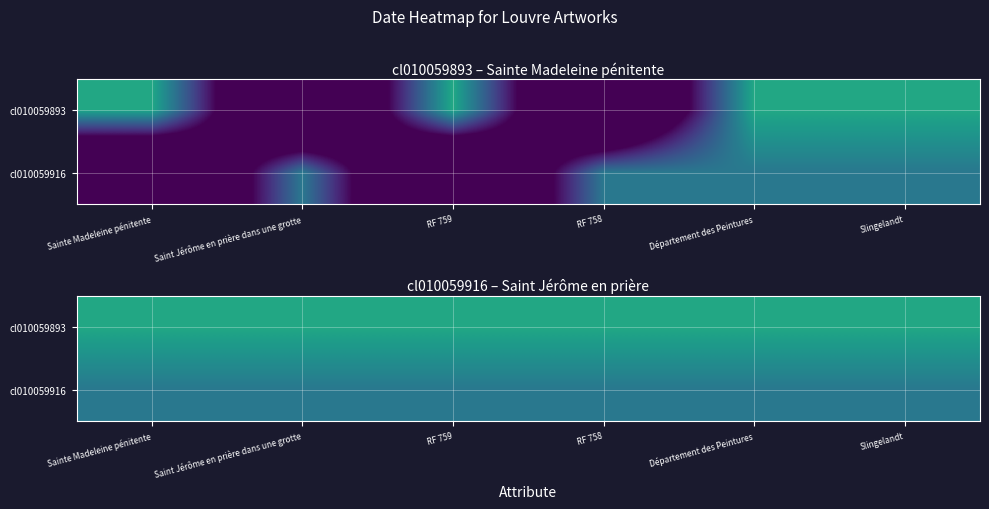

Is the value of cl010059893 at Département des Peintures greater than the value of cl010059916 at Saint Jérôme en prière dans une grotte?

Yes